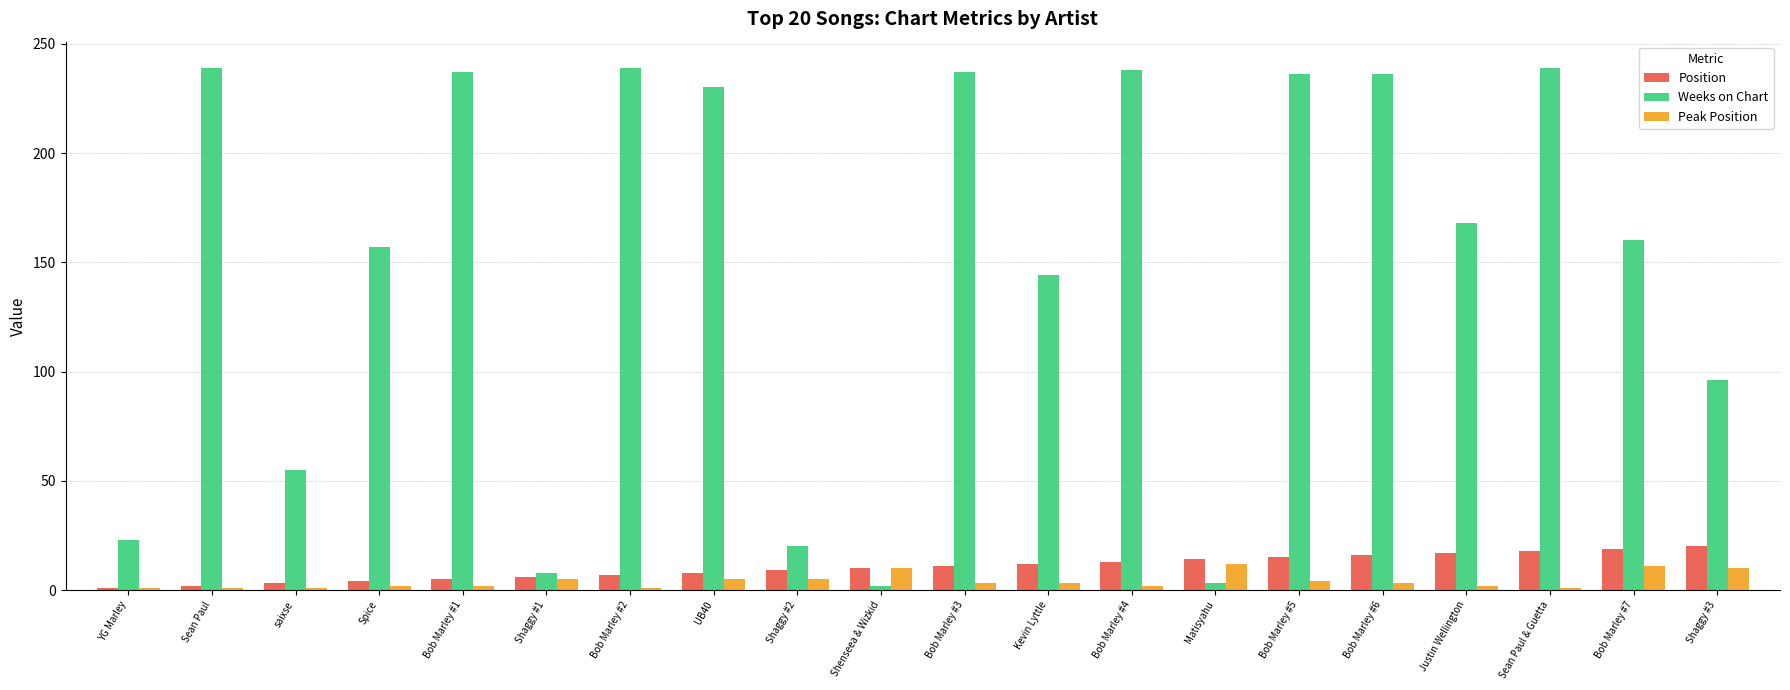

What is the sum of all Weeks on Chart values?

2967